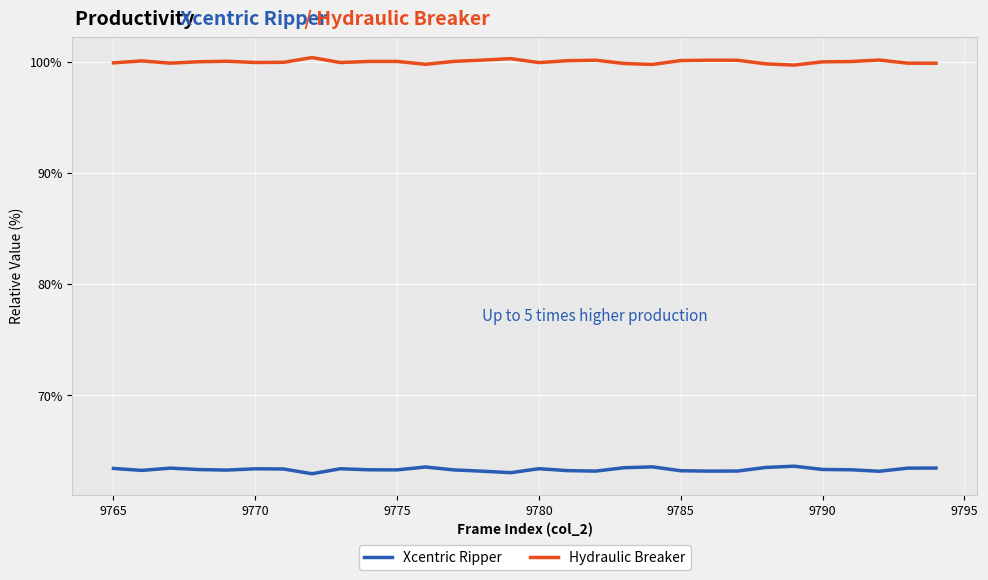

Does the chart have visible grid lines?

Yes